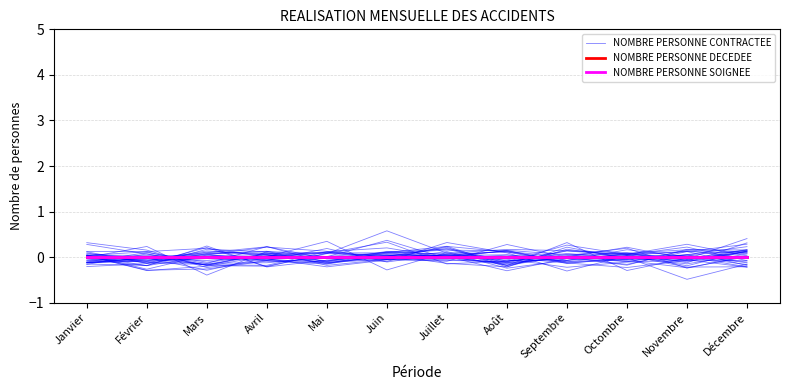

Reading right to left, list all the values displayed in this chart.

NOMBRE PERSONNE CONTRACTEE: Décembre=-0.1	Novembre=-0.1	Octombre=0.1	Septembre=-0.1	Août=0.1	Juillet=0.2	Juin=-0.0	Mai=-0.0	Avril=0.2	Mars=0.1	Février=-0.0	Janvier=0.1
NOMBRE PERSONNE DECEDEE: Décembre=0.0	Novembre=0.0	Octombre=0.0	Septembre=0.0	Août=0.0	Juillet=0.0	Juin=0.0	Mai=0.0	Avril=0.0	Mars=0.0	Février=0.0	Janvier=0.0
NOMBRE PERSONNE SOIGNEE: Décembre=0.0	Novembre=0.0	Octombre=0.0	Septembre=0.0	Août=0.0	Juillet=0.0	Juin=0.0	Mai=0.0	Avril=0.0	Mars=0.0	Février=0.0	Janvier=0.0